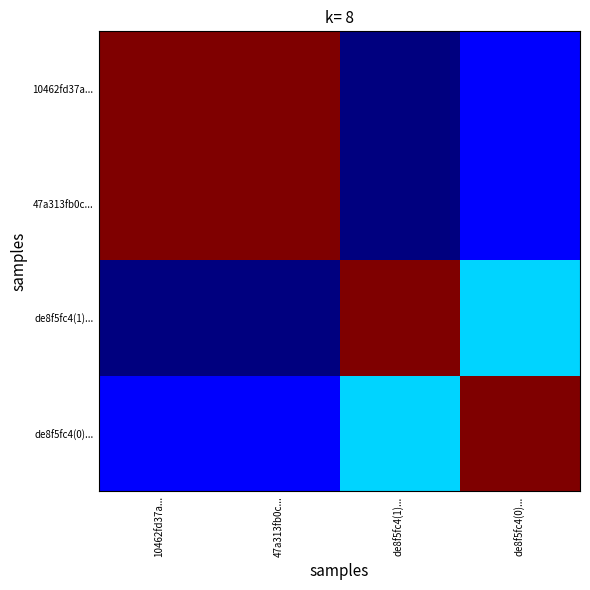

At how many categories does at least one series exceed 0?

4